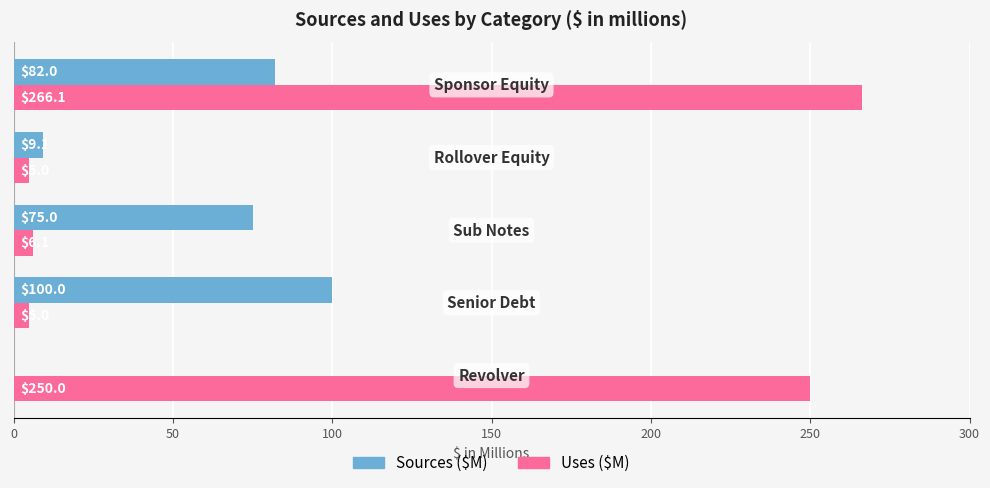

Which series has the largest total across all categories?

Uses ($M)